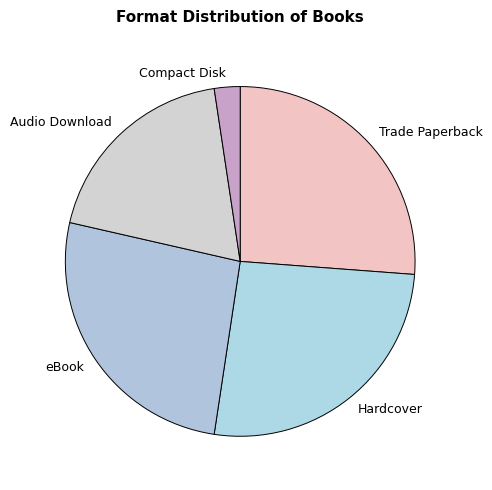

Is it true that Trade Paperback is 18% of the pie?

False